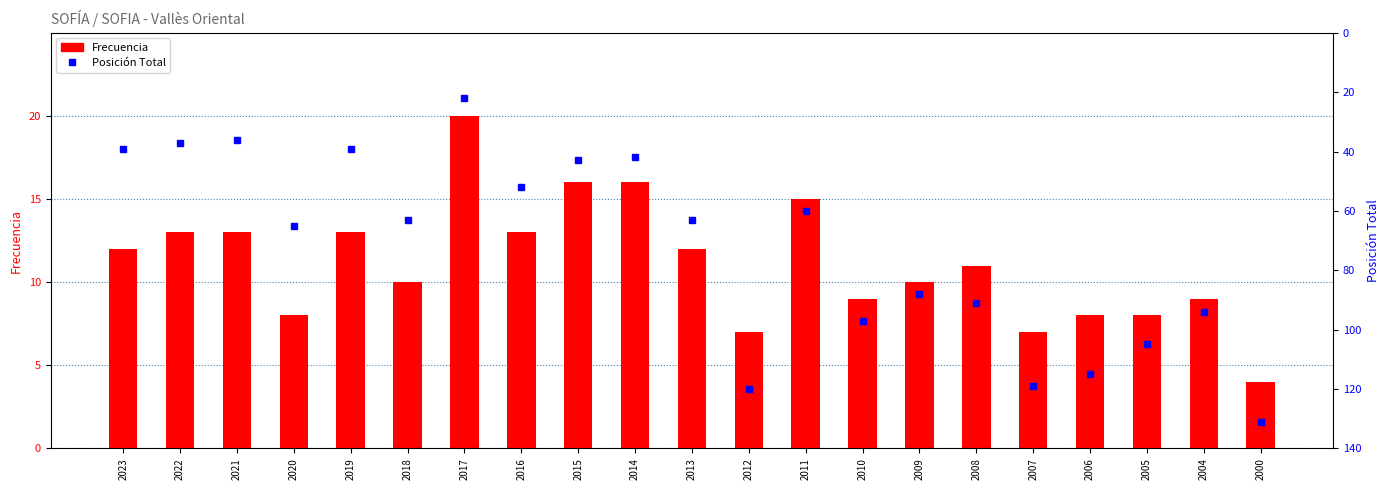

What is the sum of the Posicion Total values at 2023 and 2010?

136